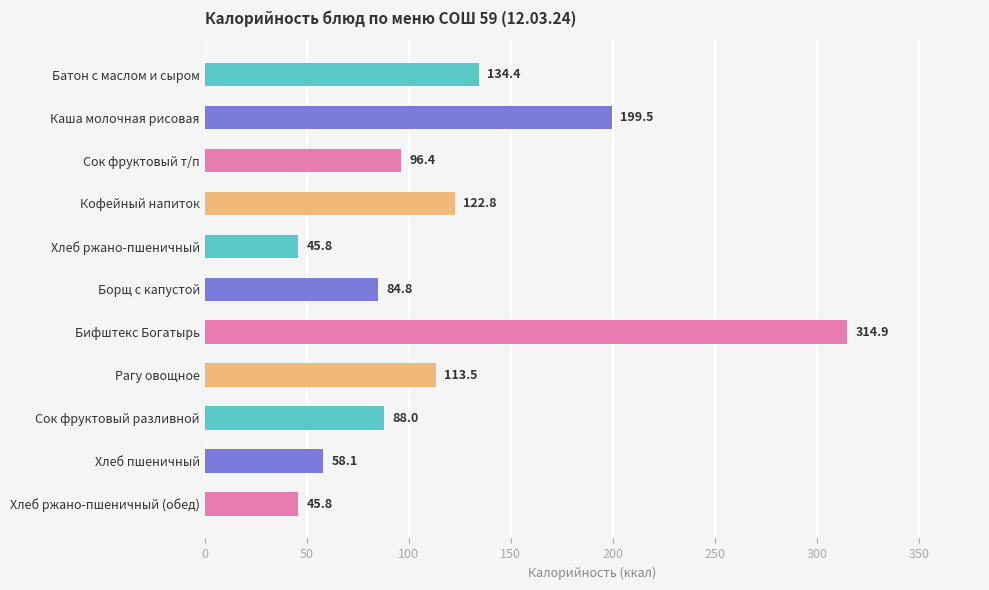

Between Рагу овощное and Хлеб ржано-пшеничный, which is larger?

Рагу овощное